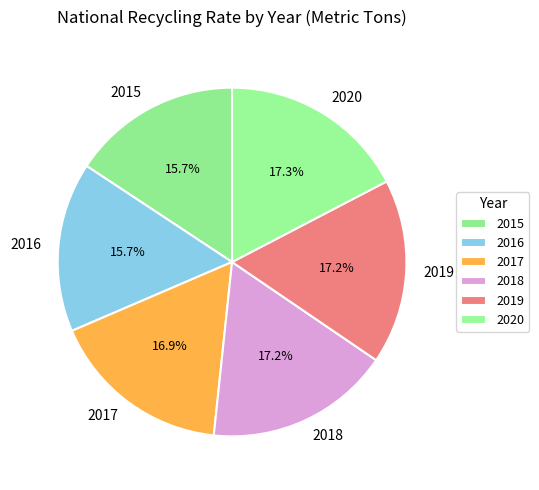

Is 2015 the majority of the pie?

No